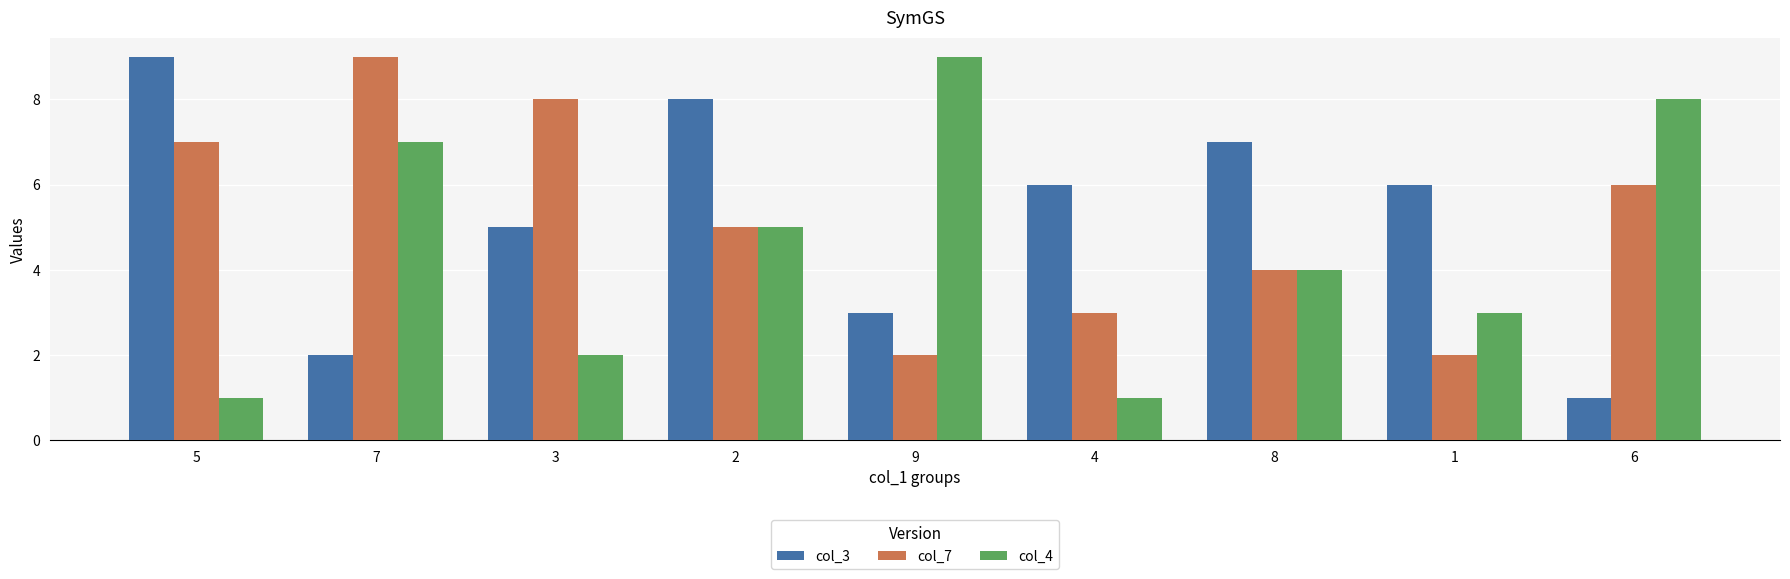

The value of col_7 at 5 is 7. True or false?

True